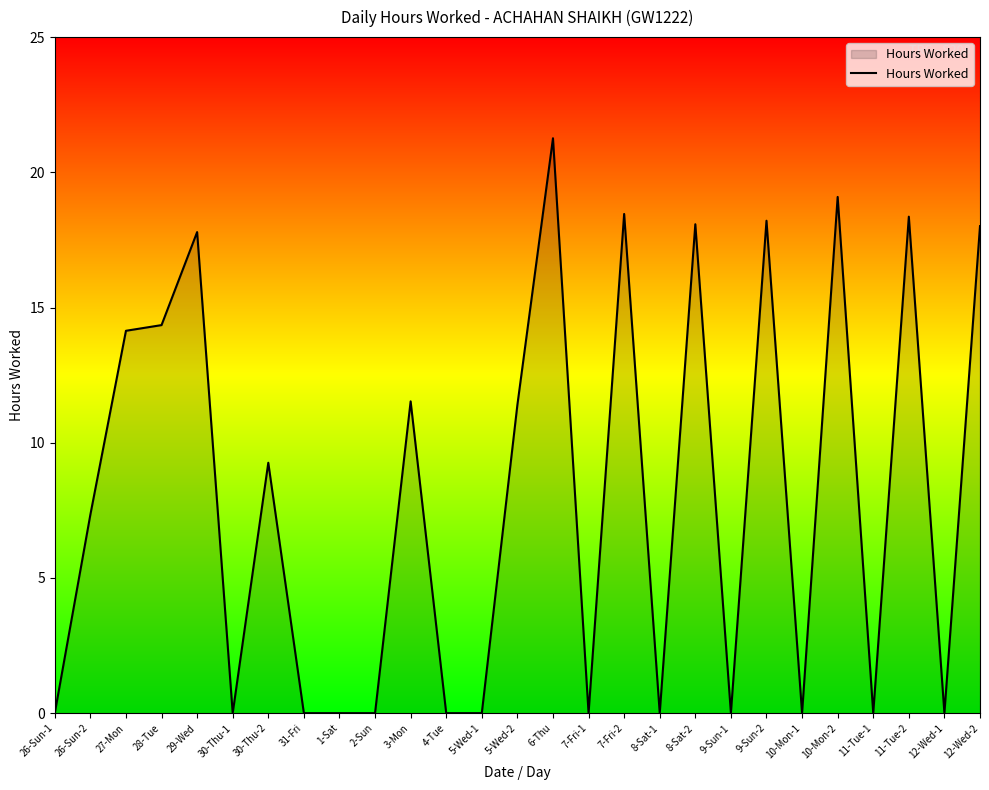

Which category has the highest value across all series?

6-Thu